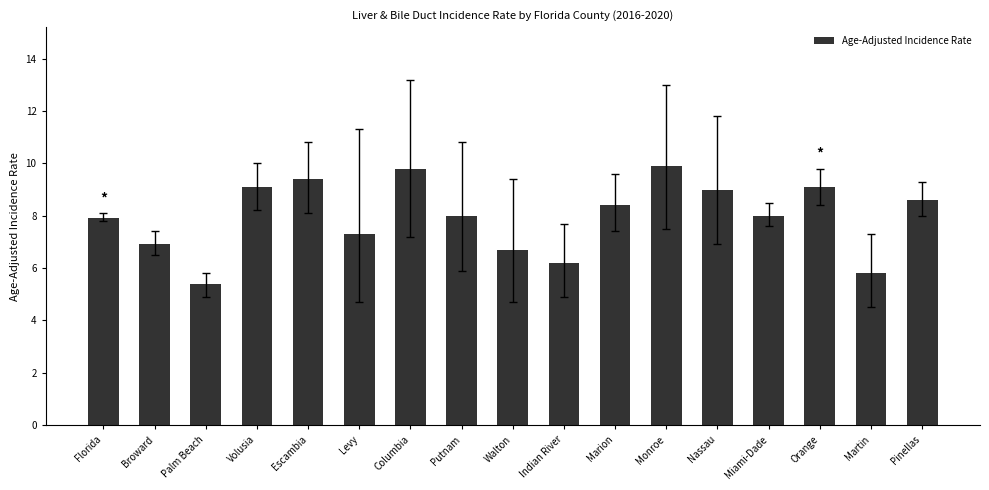

What is the minimum value shown in the chart?

5.4